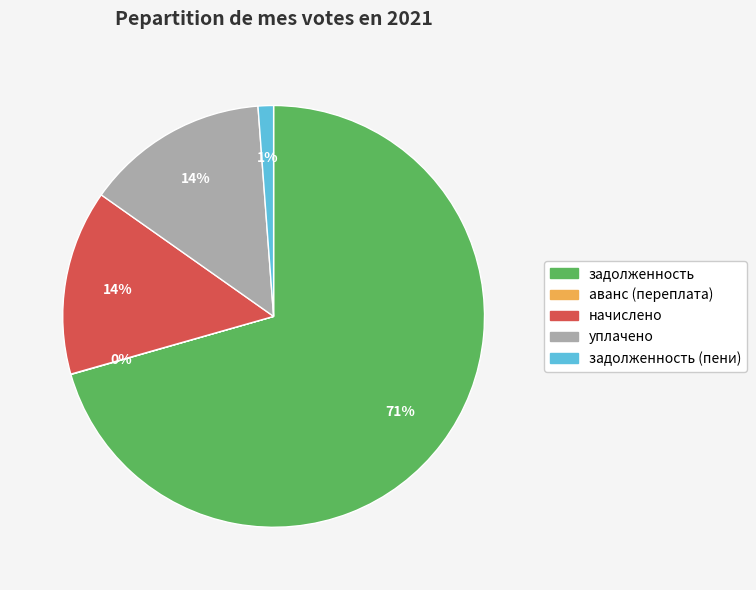

Is there a majority slice in this chart?

Yes